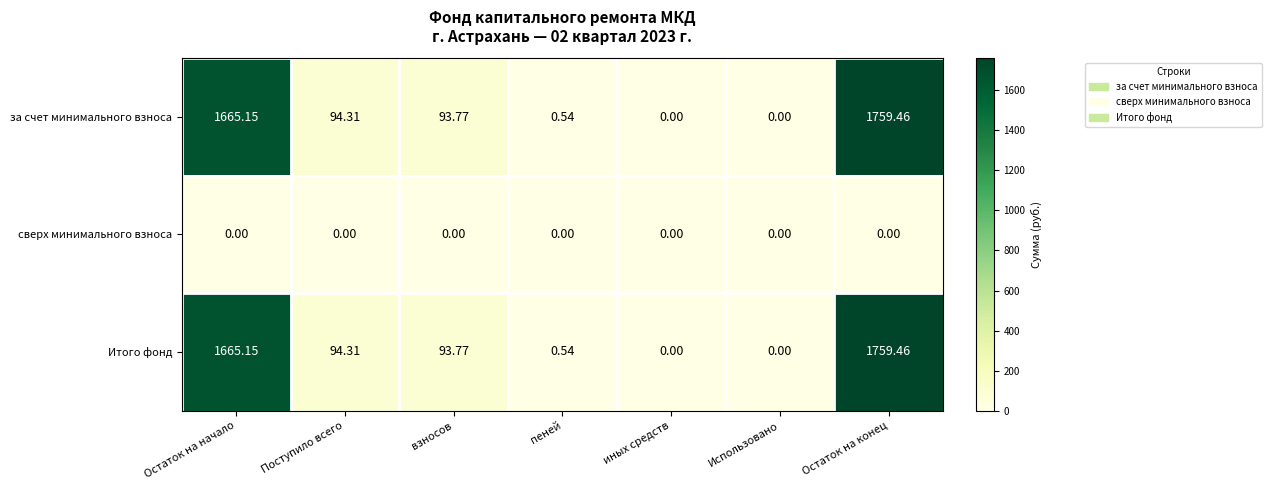

Where is Итого фонд nearest to the value 879?

Поступило всего